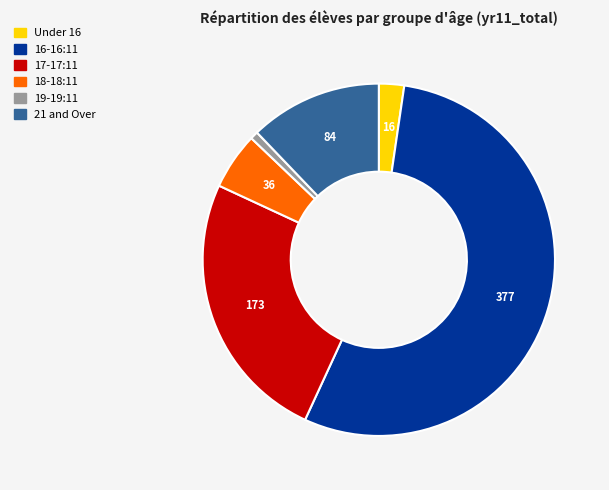

Rank the categories by value from highest to lowest.

16-16:11, 17-17:11, 21 and Over, 18-18:11, Under 16, 19-19:11